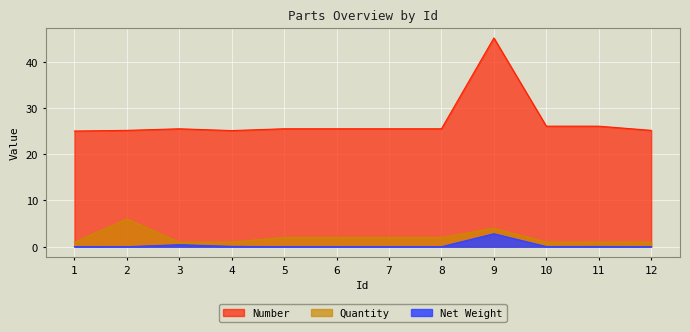

How many values in the Net Weight series exceed 0?

11